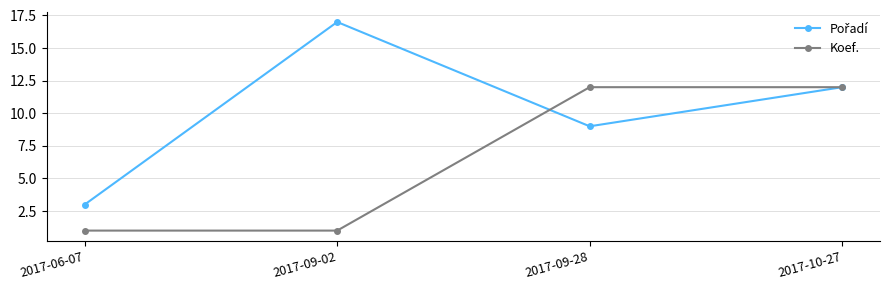

Which category has the highest value across all series?

2017-09-02